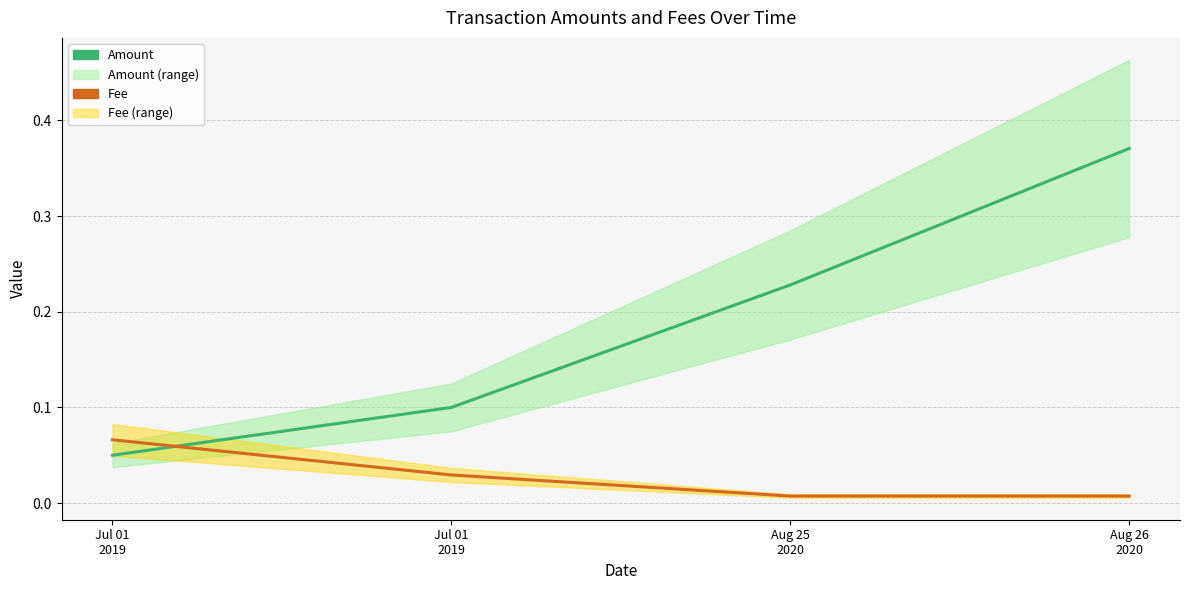

What are all the series names shown in the legend?

Amount, Fee